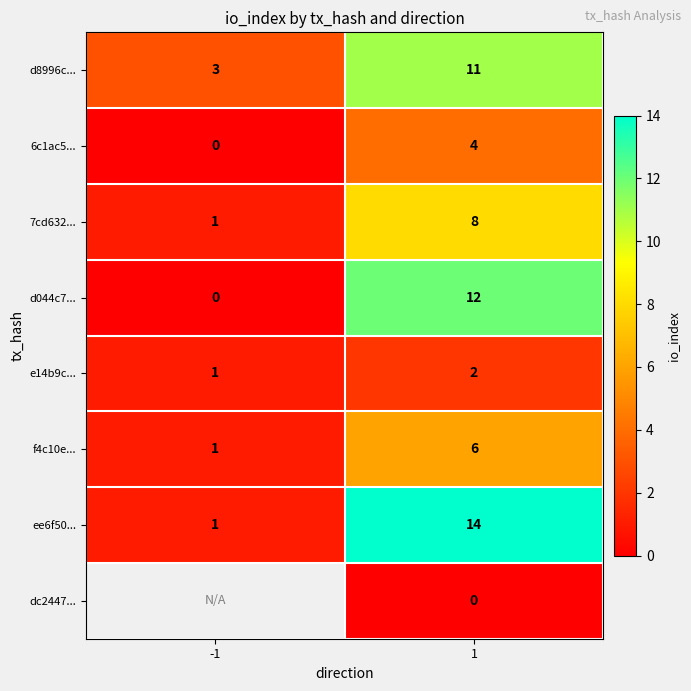

At 1, list the series in order from smallest to largest.

dc2447..., e14b9c..., 6c1ac5..., f4c10e..., 7cd632..., d8996c..., d044c7..., ee6f50...